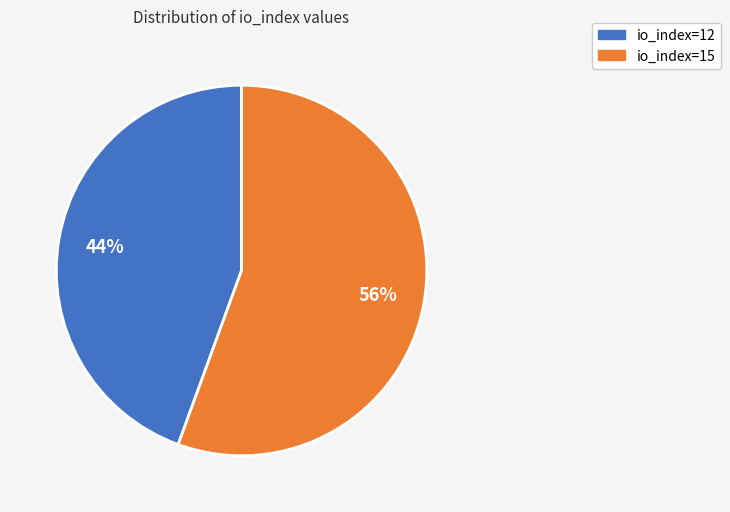

What is the majority slice?

io_index=15